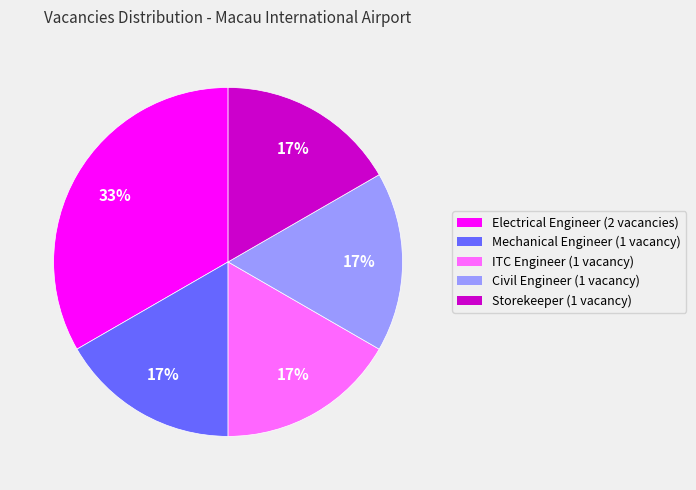

To the nearest percent, what is the average slice percentage?

20%